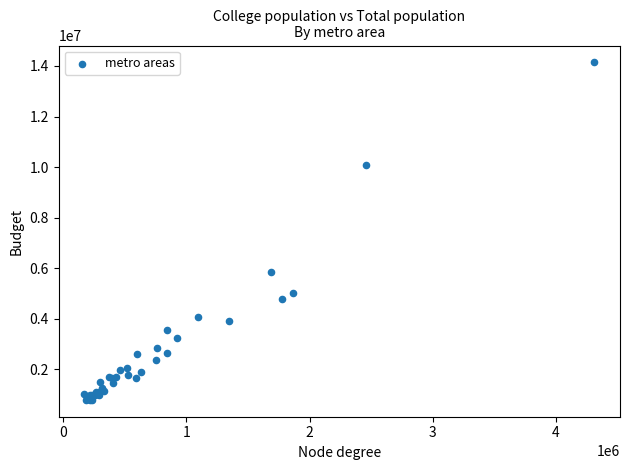

What Y value in the scatter plot is closest to 7466020?

5835442